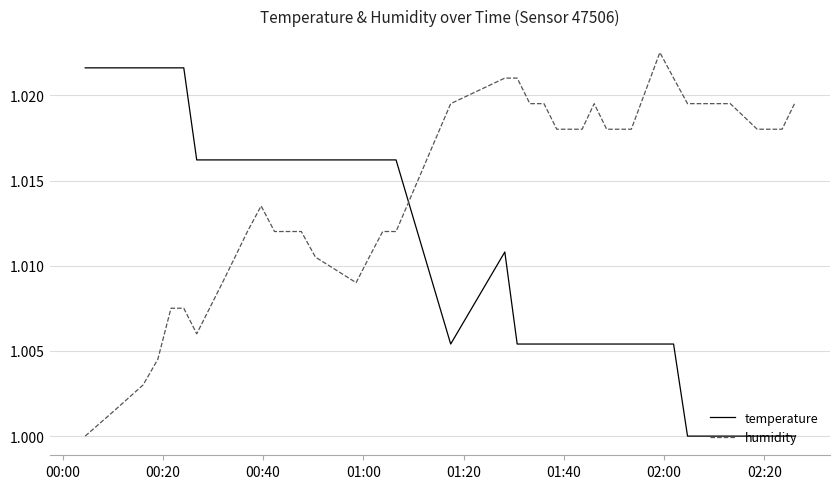

Which series has the largest total across all categories?

humidity